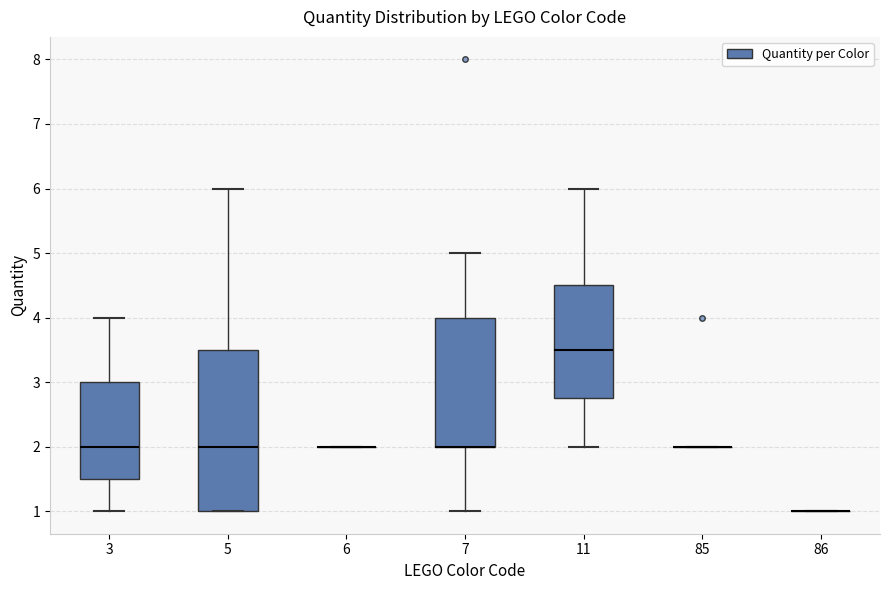

Reading left to right, read every box against the y-axis: the position of its median line, the range the box covers, and the ends of its whiskers. The values are not printed on the chart, so give them approximately, as read against the axis.

3: median 2.0, box 1.5 to 3.0, whiskers 1.0 to 4.0
5: median 2.0, box 1.0 to 3.5, whiskers 1.0 to 6.0
6: box collapsed to a line at 2.0, whiskers 2.0 to 2.0
7: median 2.0 (drawn on the box's lower edge), box 2.0 to 4.0, whiskers 1.0 to 5.0
11: median 3.5, box 2.8 to 4.5, whiskers 2.0 to 6.0
85: box collapsed to a line at 2.0, whiskers 2.0 to 2.0
86: box collapsed to a line at 1.0, whiskers 1.0 to 1.0